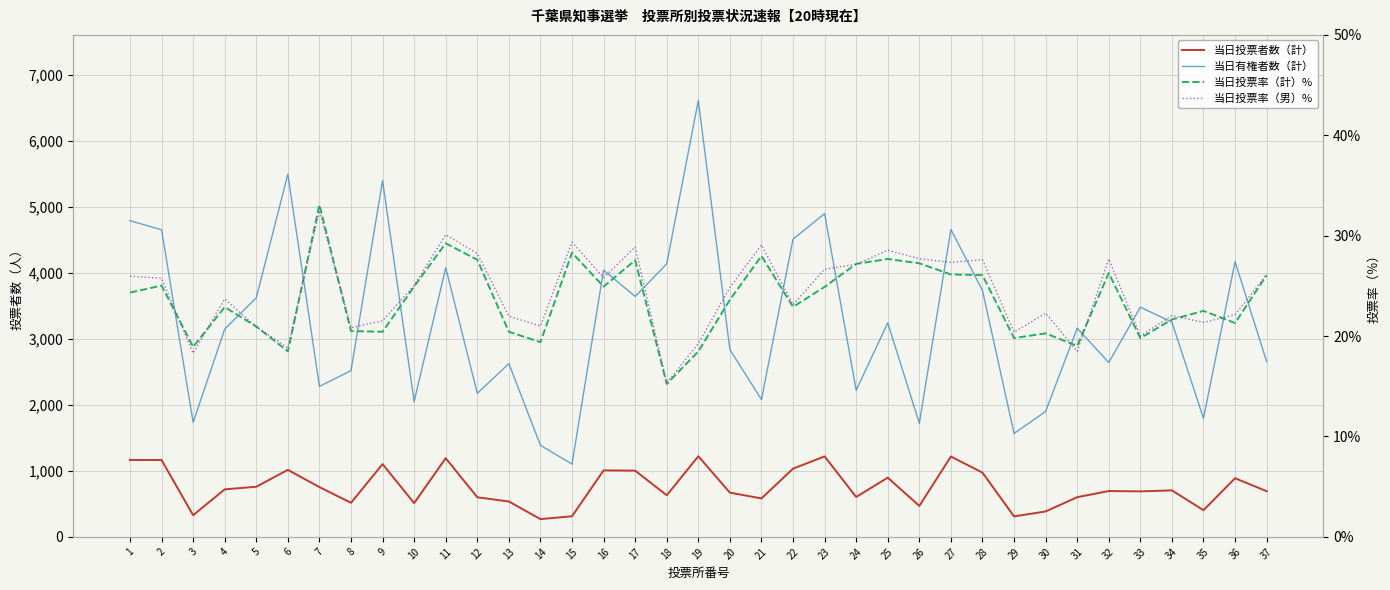

True or false: 当日有権者数（計） and 当日投票率（計）% cross at least once.

False